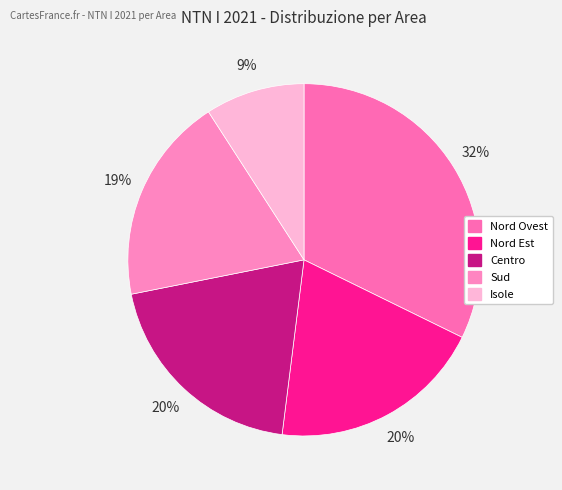

How many slices are in this pie chart?

5